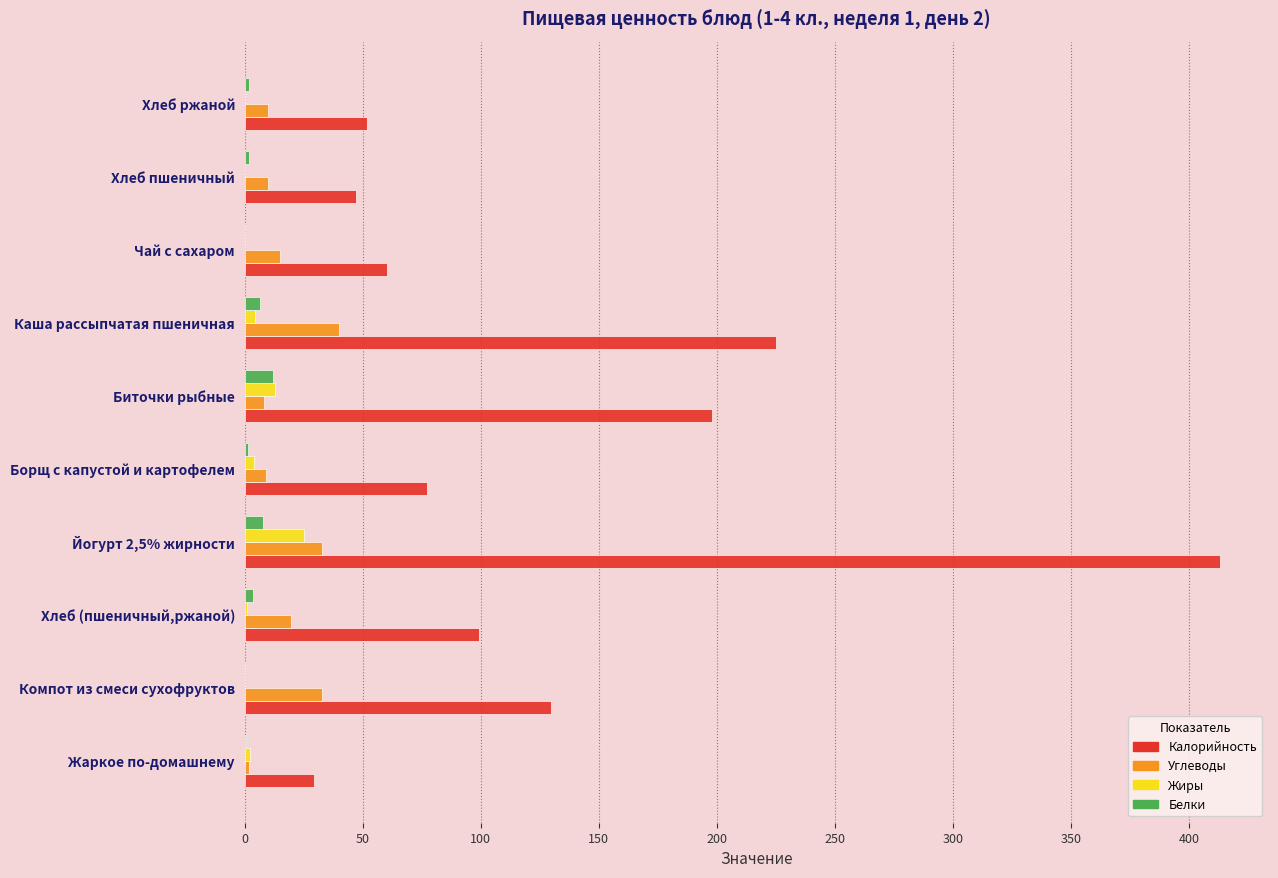

Which category has the highest value across all series?

Йогурт 2,5% жирности